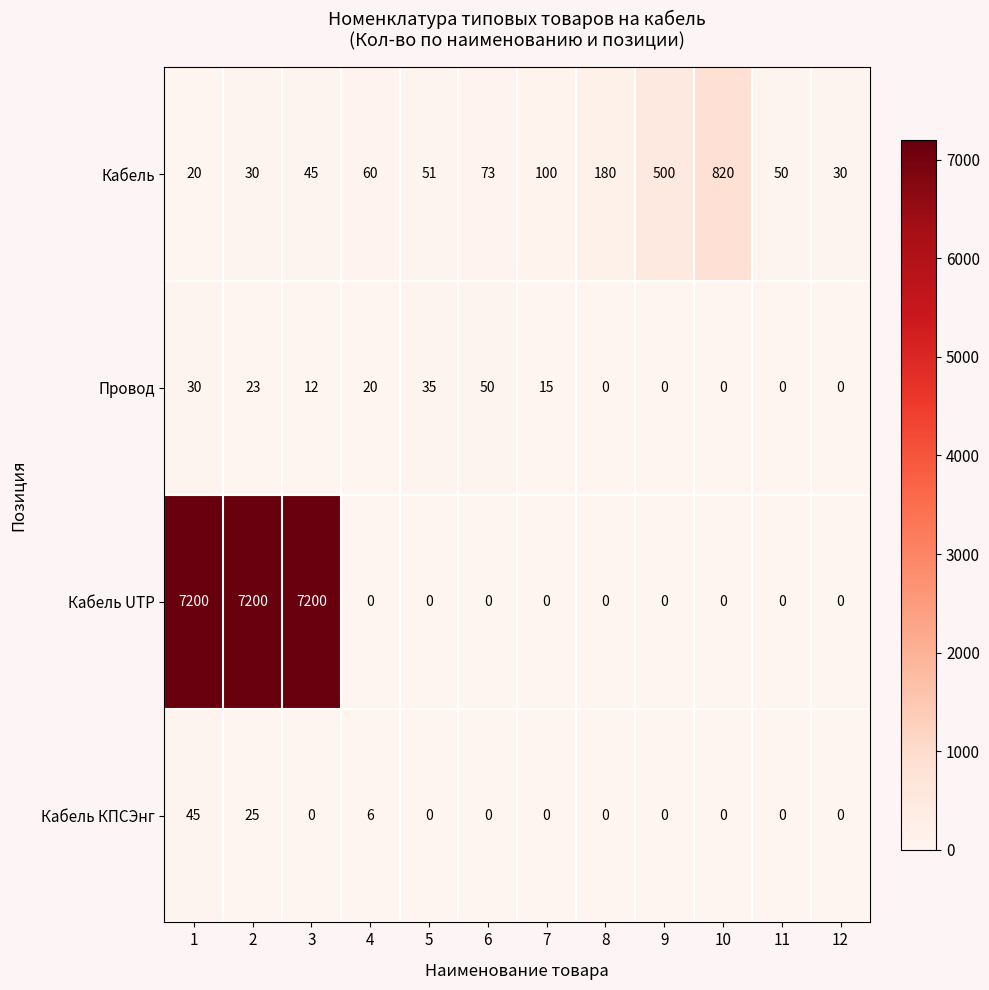

Which series changed the most between 6 and 10?

Кабель